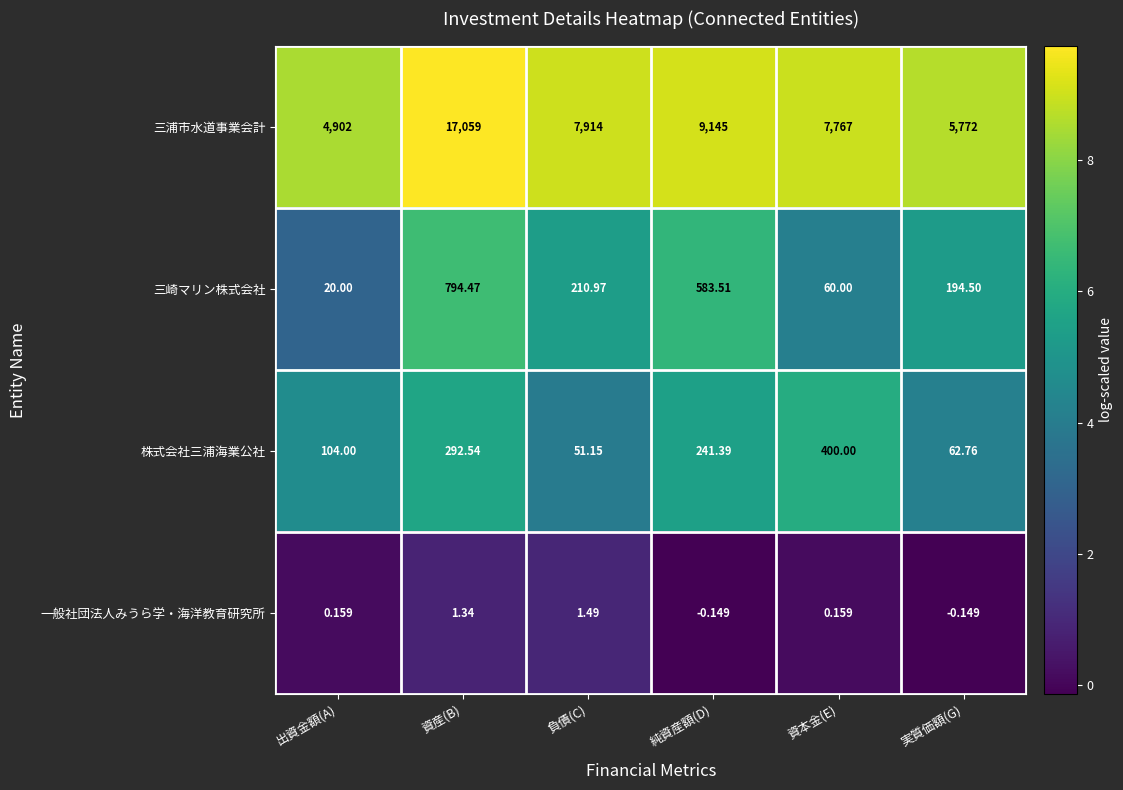

Which series has the widest spread of values?

三浦市水道事業会計